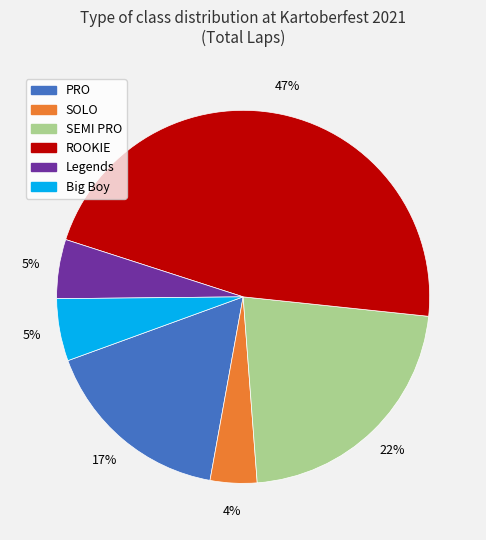

To the nearest percent, what is the difference between the largest and smallest slice percentages?

43%